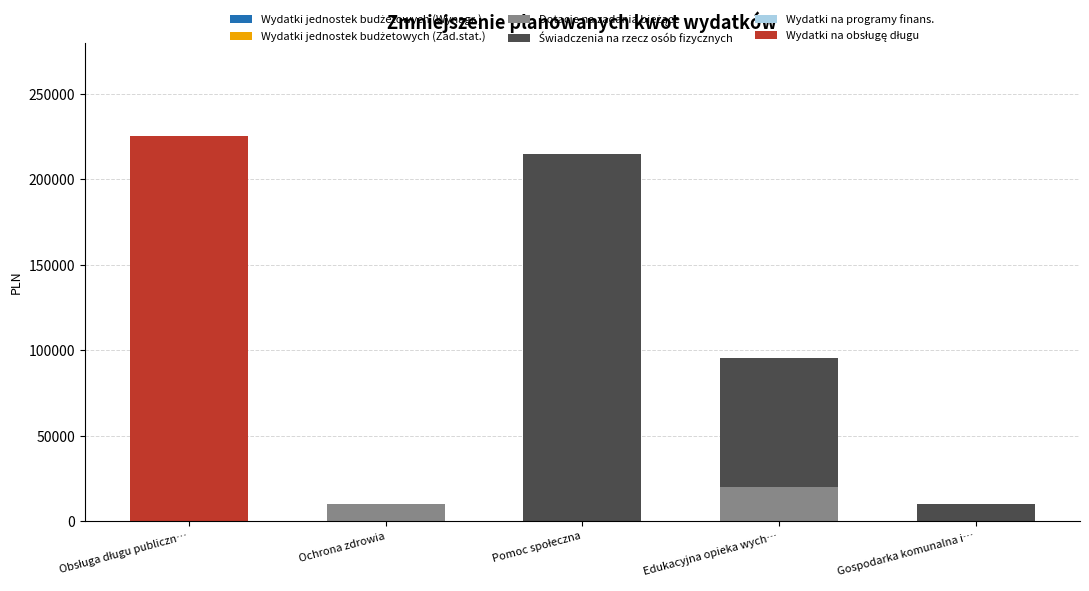

What is the total value across all series at Ochrona zdrowia?

10000